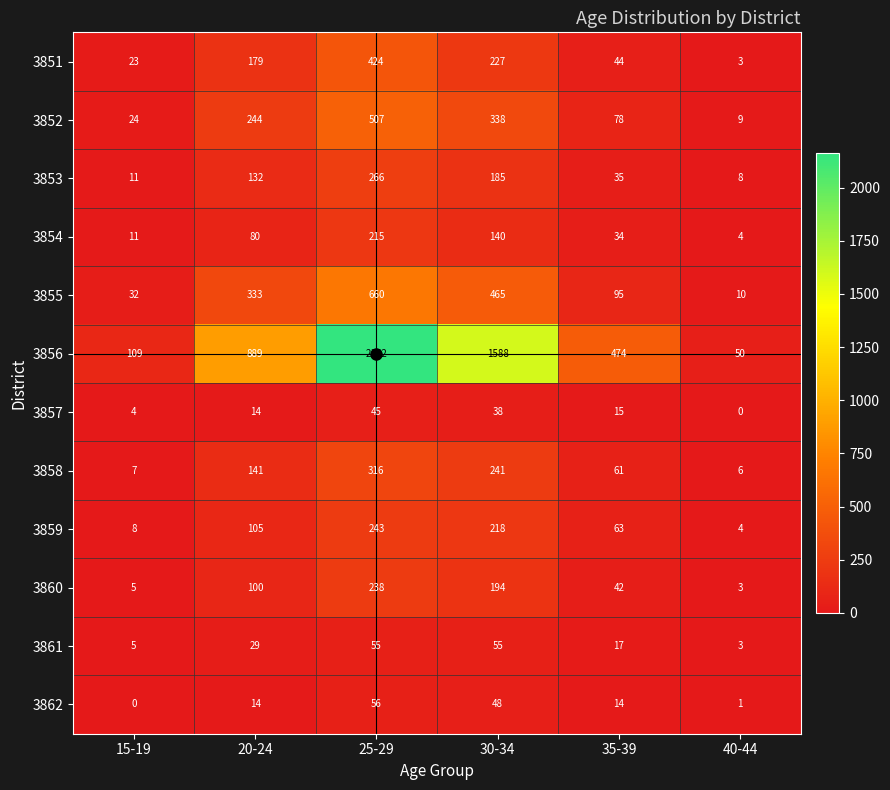

At which label is 3851 closest to 213?

30-34